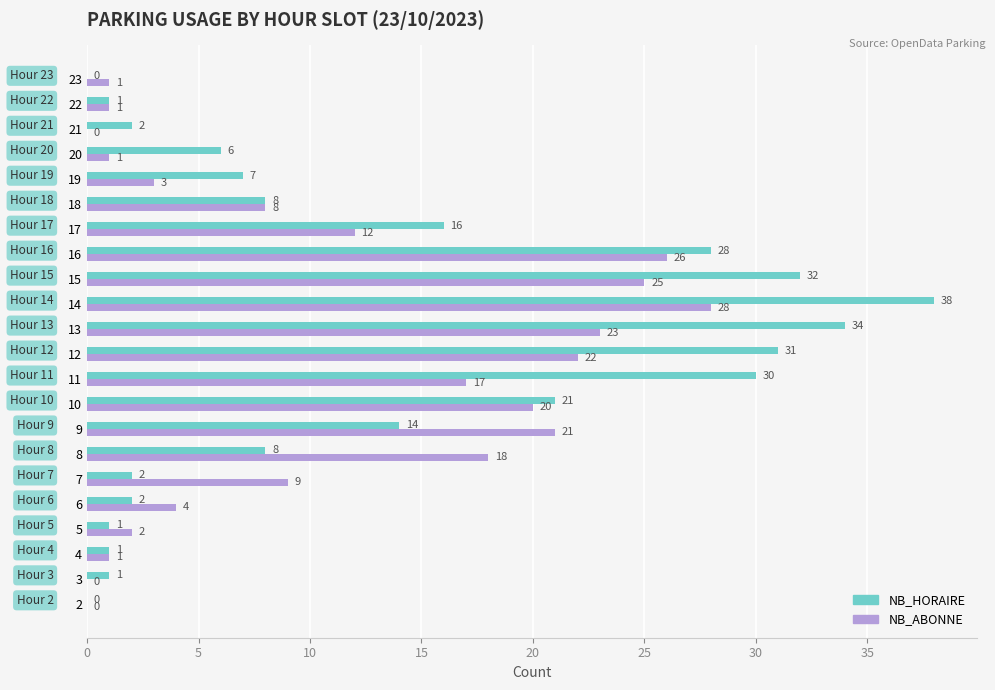

What is the total value across all series at 5?

3